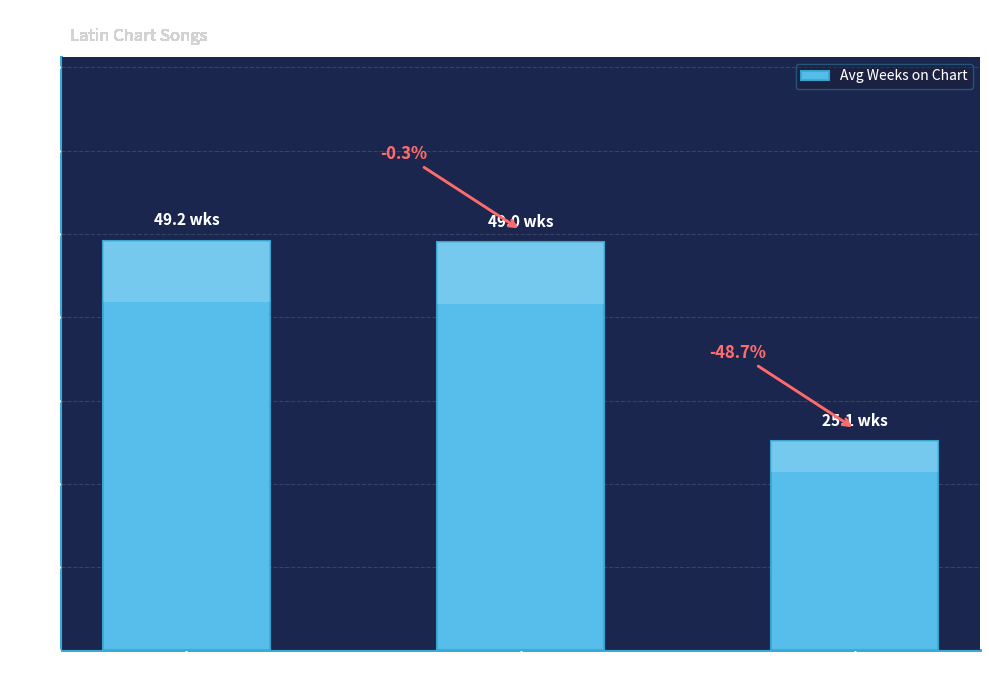

Rank the categories by value from lowest to highest.

New Entry (-), Trending Down, Trending Up